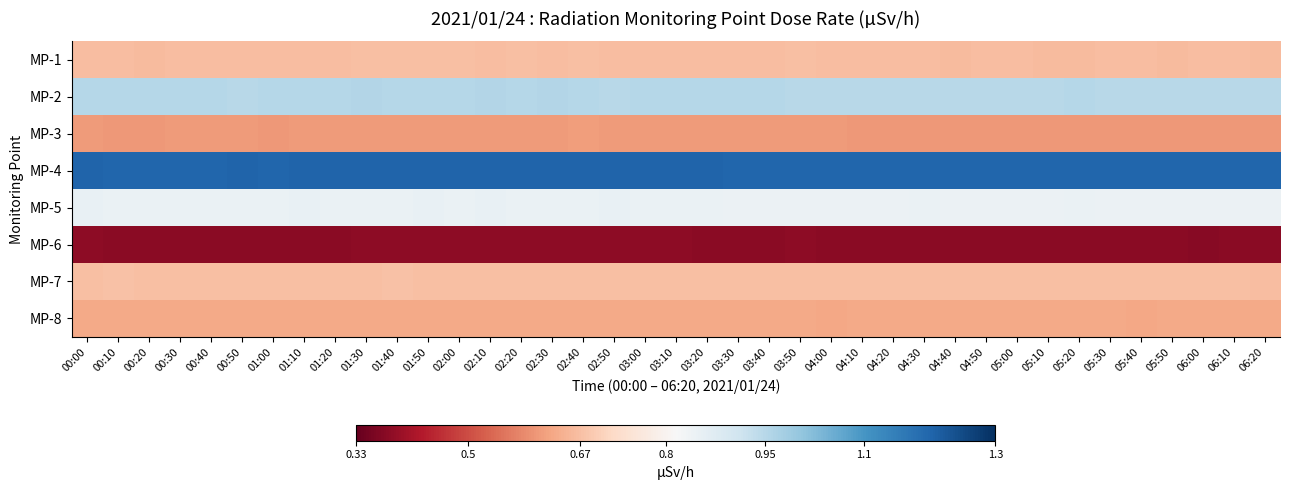

At which category is the sum across all series the highest?

02:20